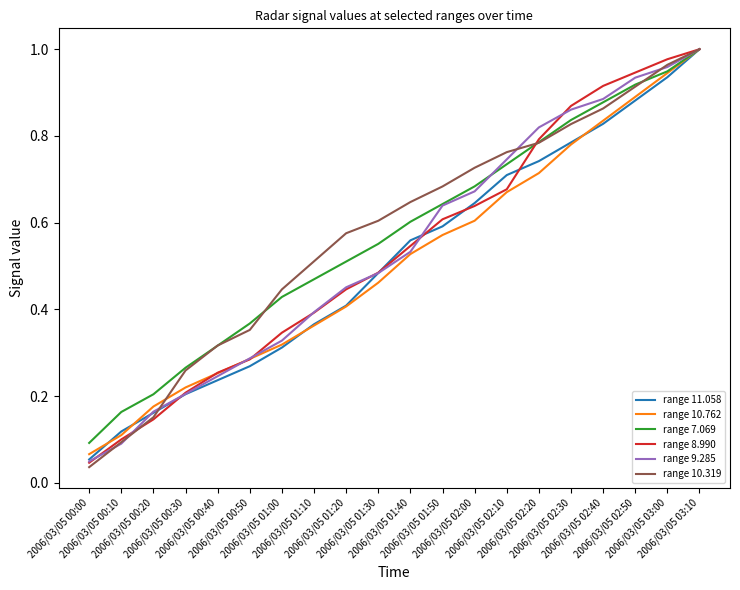

True or false: range 7.069 and range 11.058 cross at least once.

False